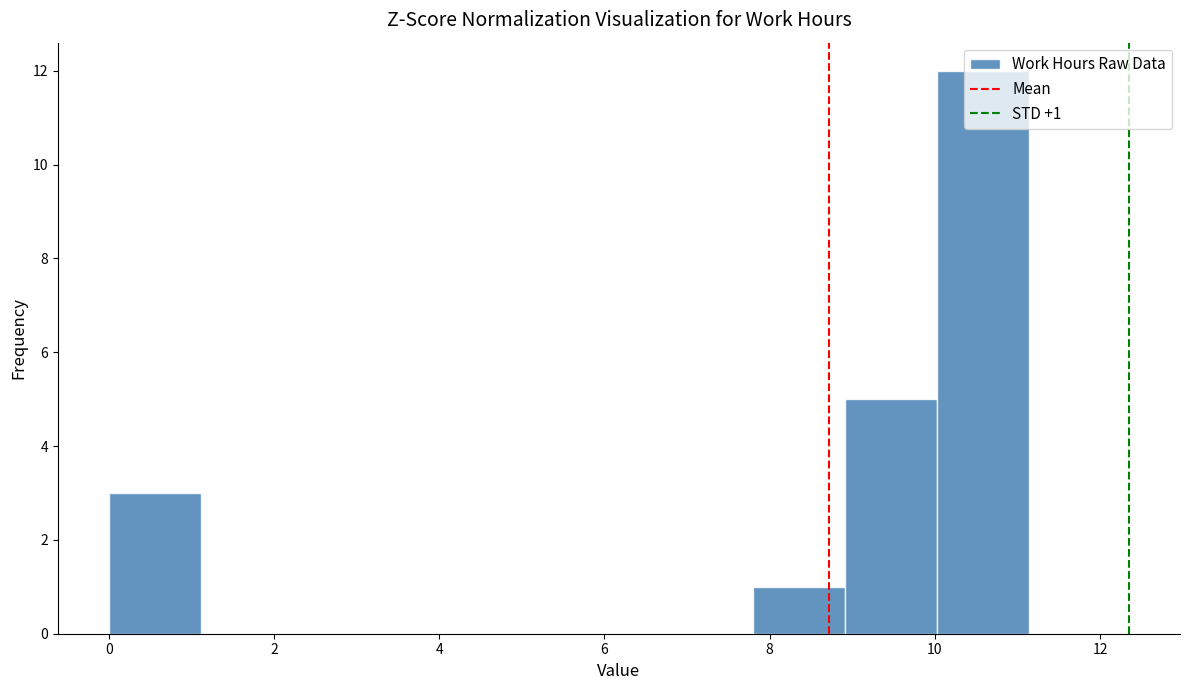

Which range on the x-axis has the tallest bar?

10.0 to 11.2